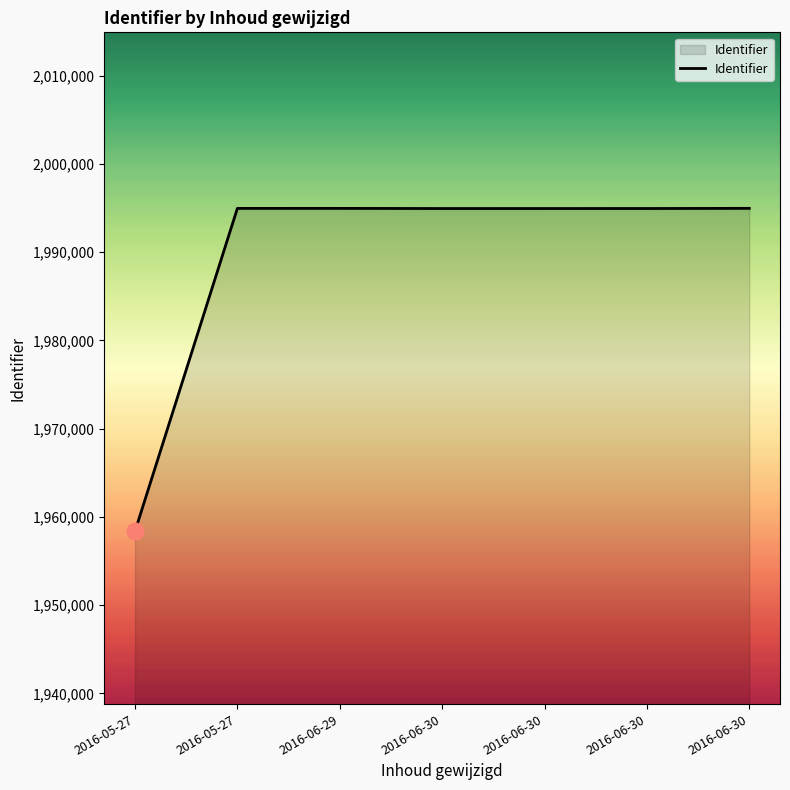

What value does the data have at 2016-06-30, to the nearest 50?

1994950